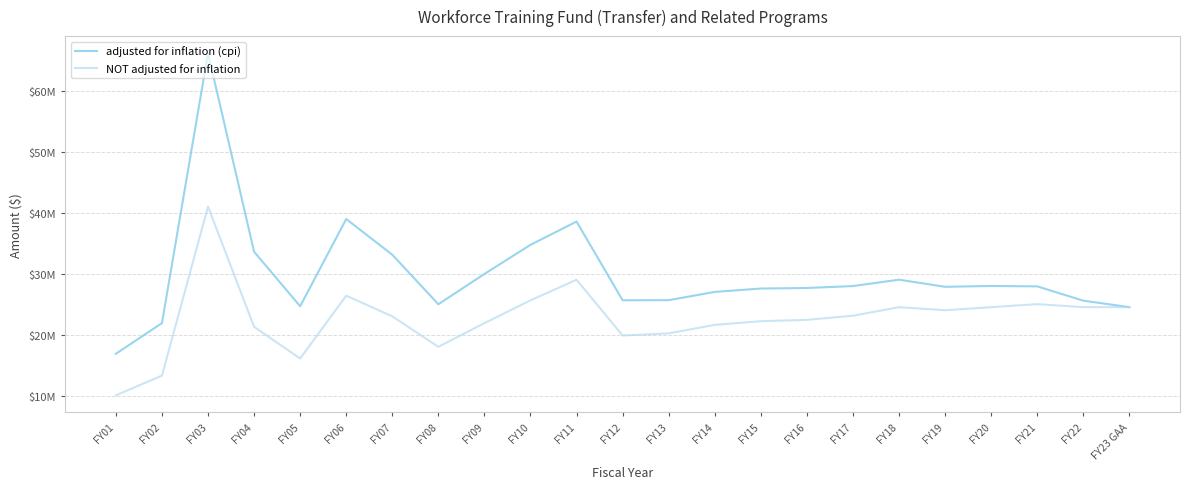

What are all the series names shown in the legend?

adjusted for inflation (cpi), NOT adjusted for inflation